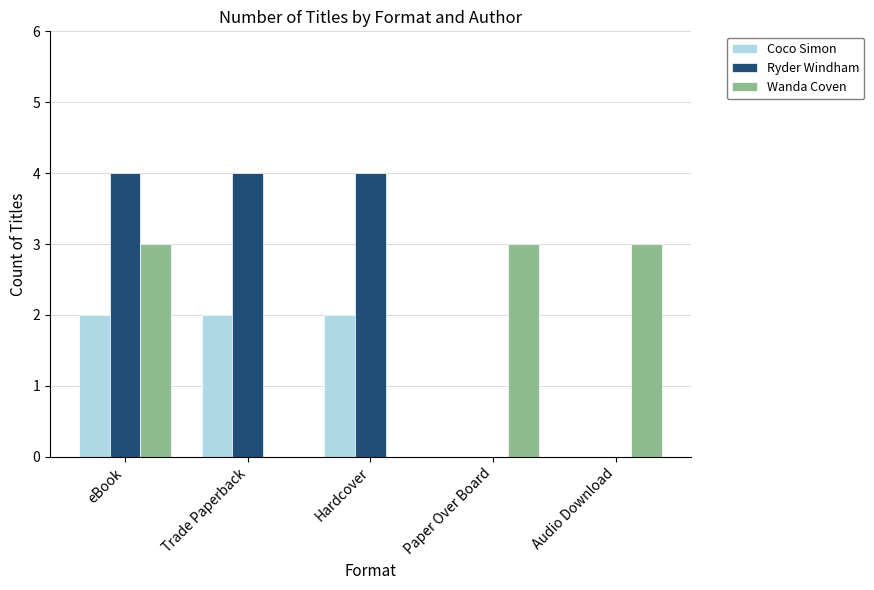

Count the number of categories in the chart.

5